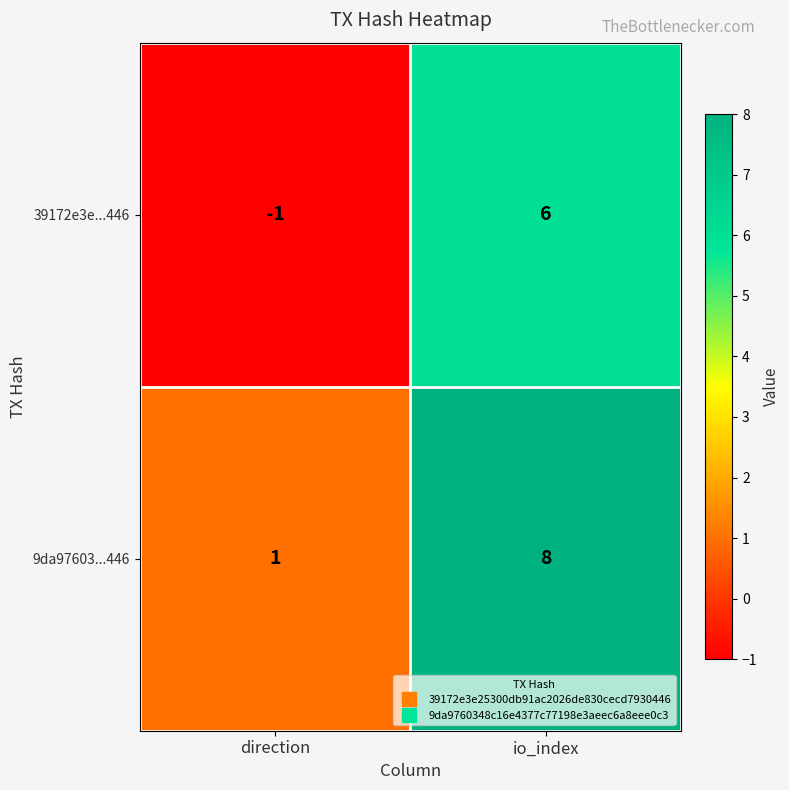

What is the greatest value displayed?

8